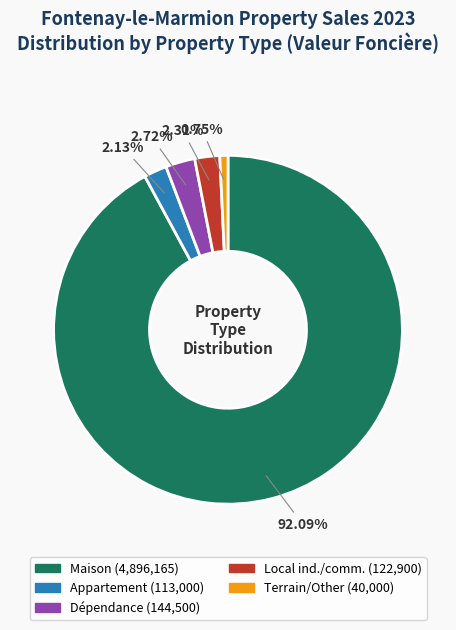

Does any single category account for the majority?

Yes